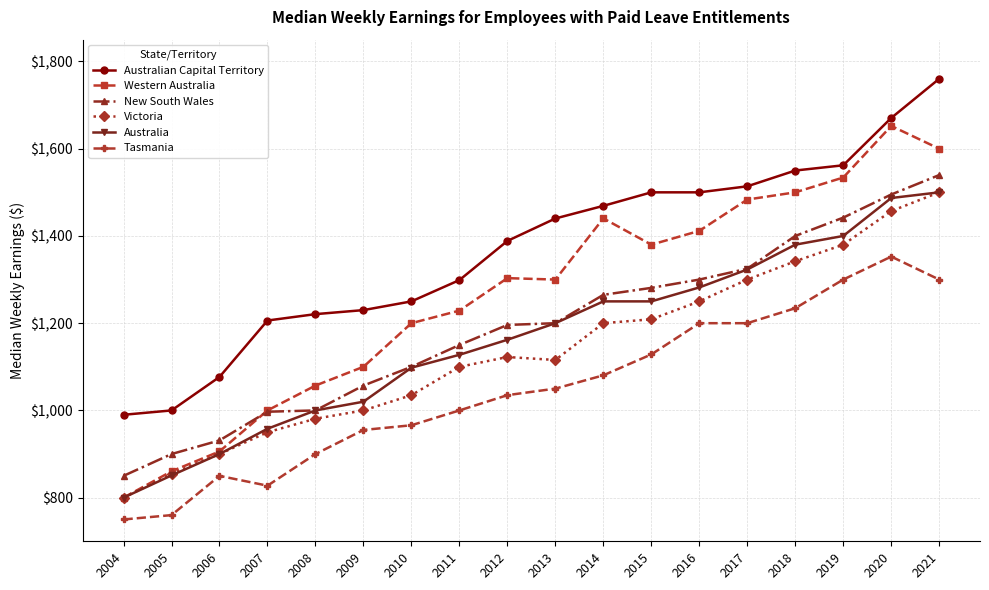

Which series has the largest range (max minus min)?

Western Australia